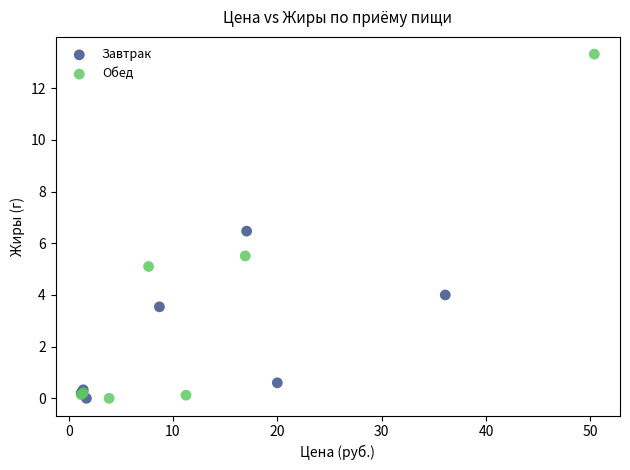

What are all the series names shown in the legend?

Завтрак, Обед